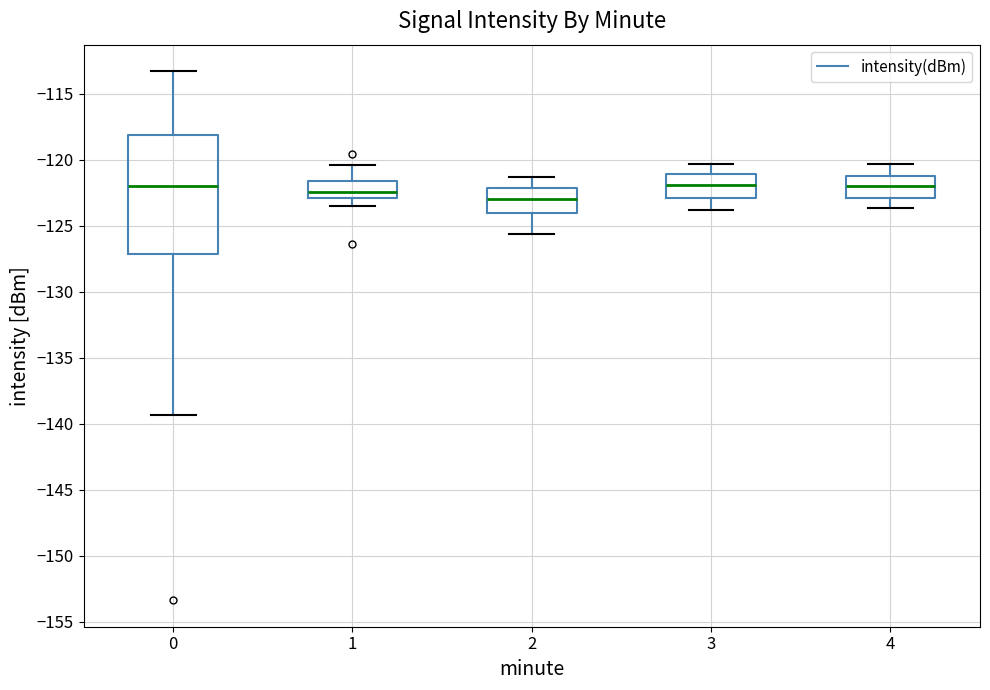

Which box is the tallest, from its lower edge to its upper edge?

0